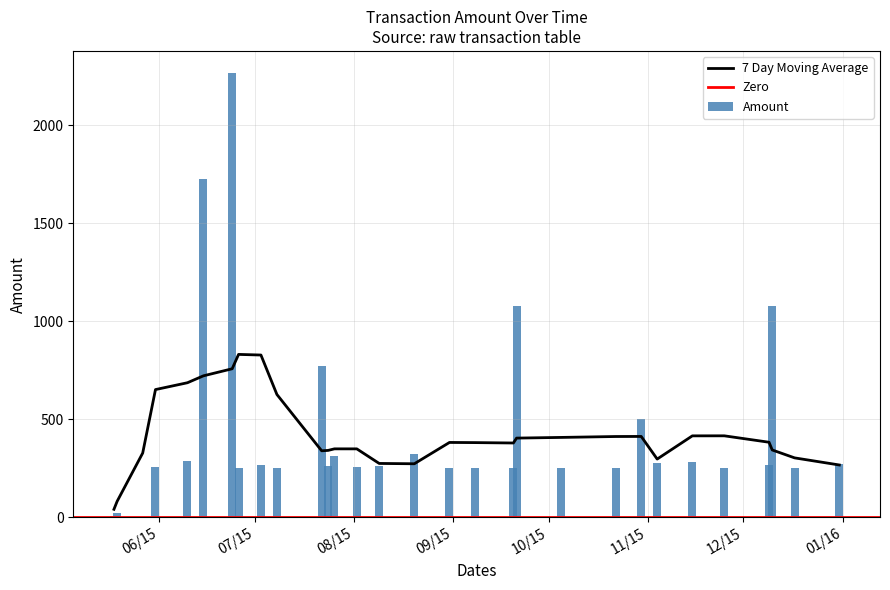

The value at 2015-11-04 is 276.0. True or false?

True